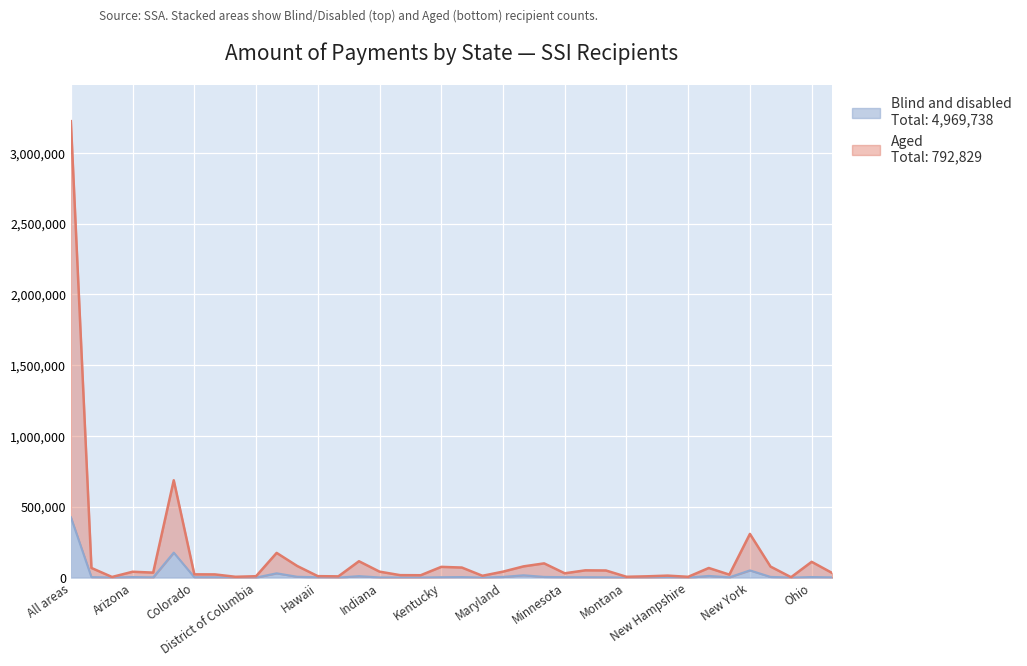

At which category is the sum across all series the highest?

All areas